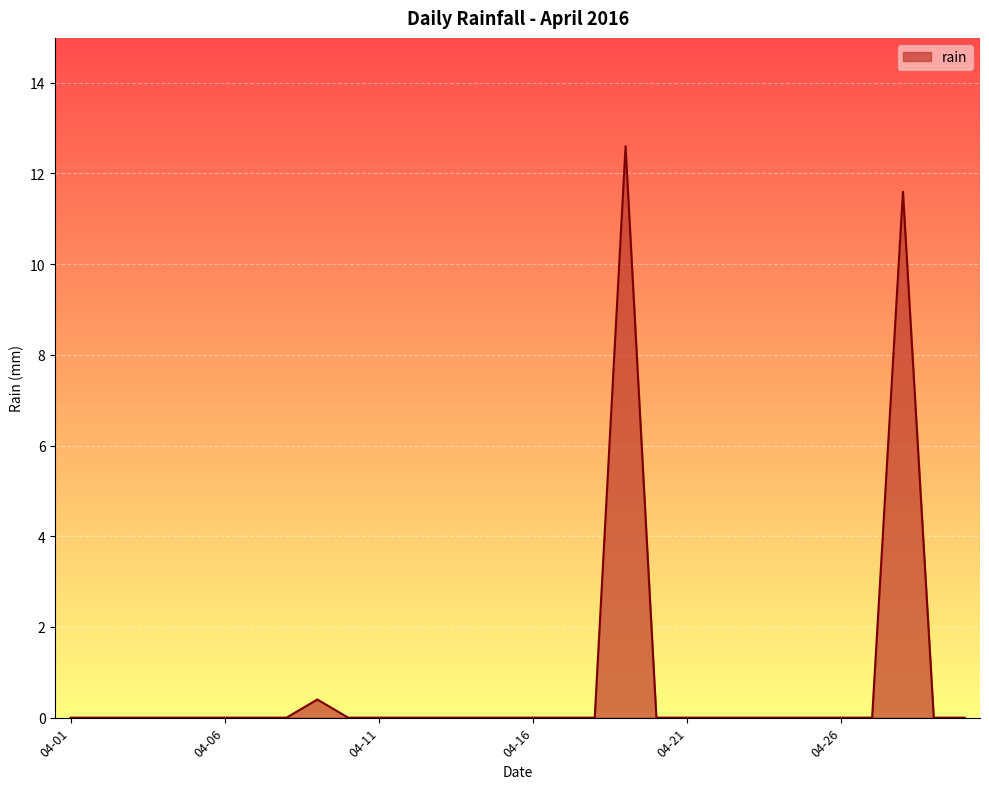

What is the greatest value displayed?

12.6